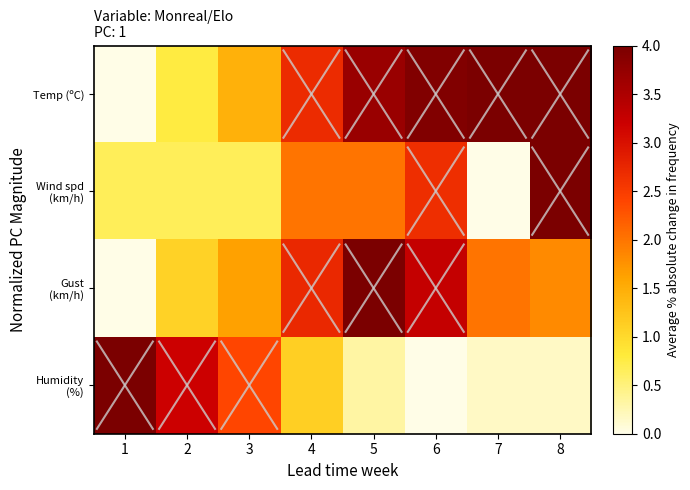

At which category is the sum across all series the highest?

5